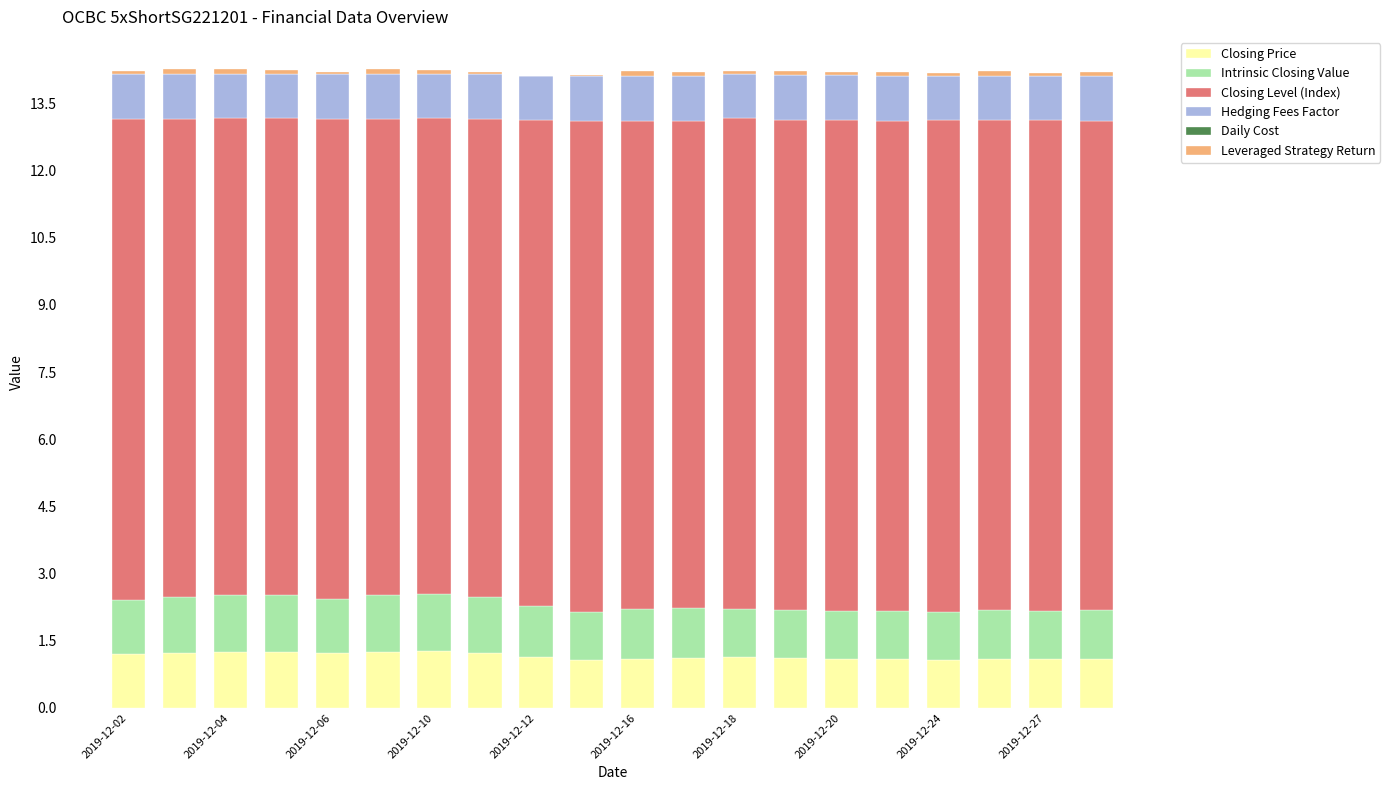

What is the highest value of the Closing Price series?

1.3